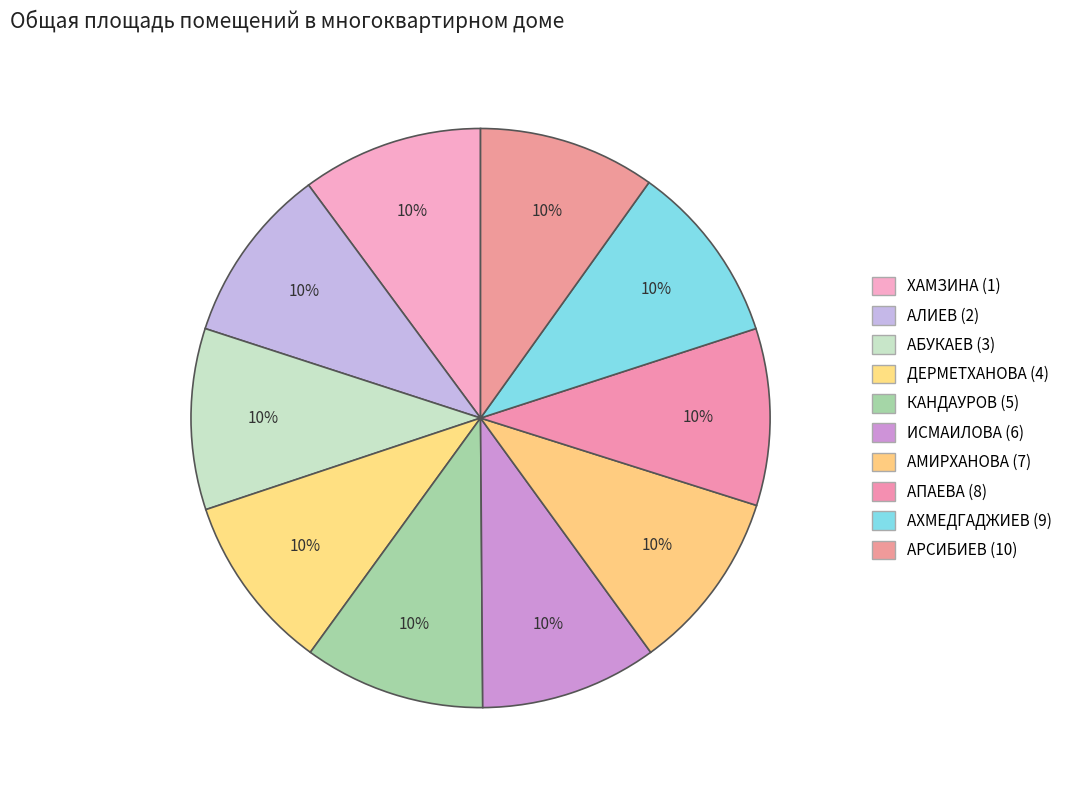

Count the number of slices in the pie.

10